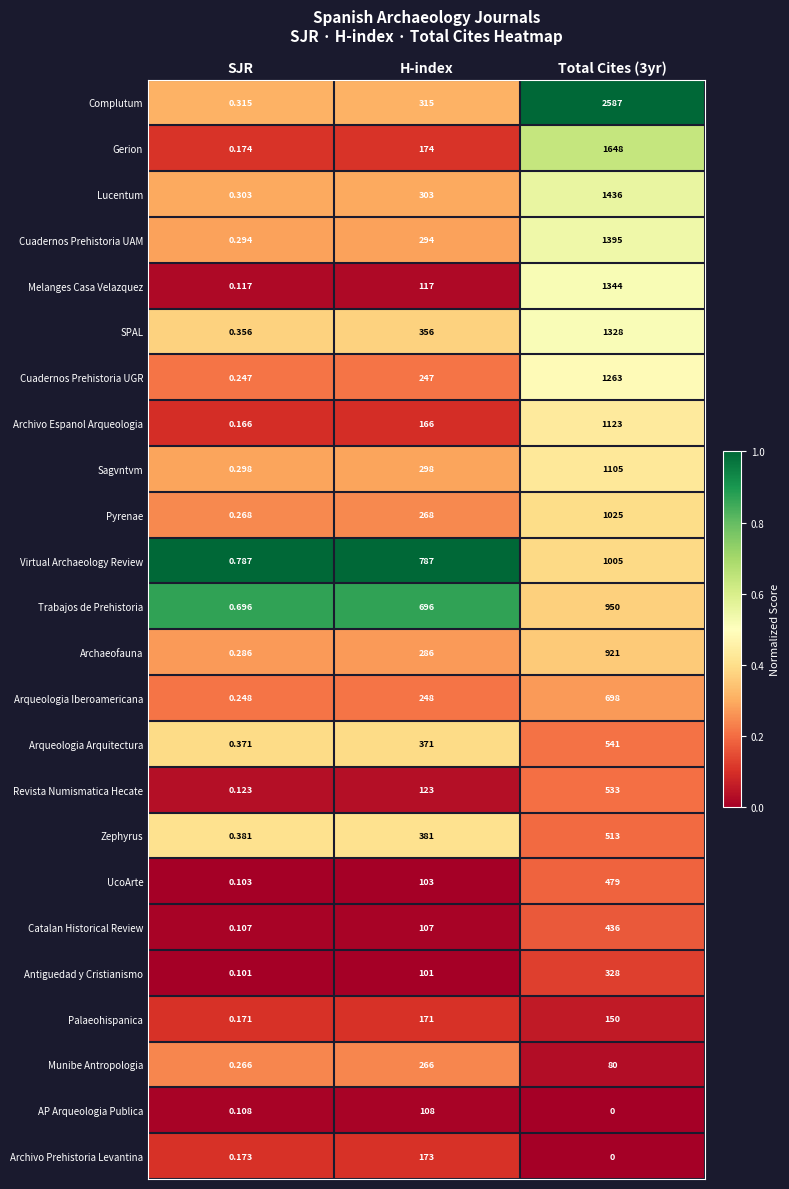

Which series has the largest total across all categories?

Complutum